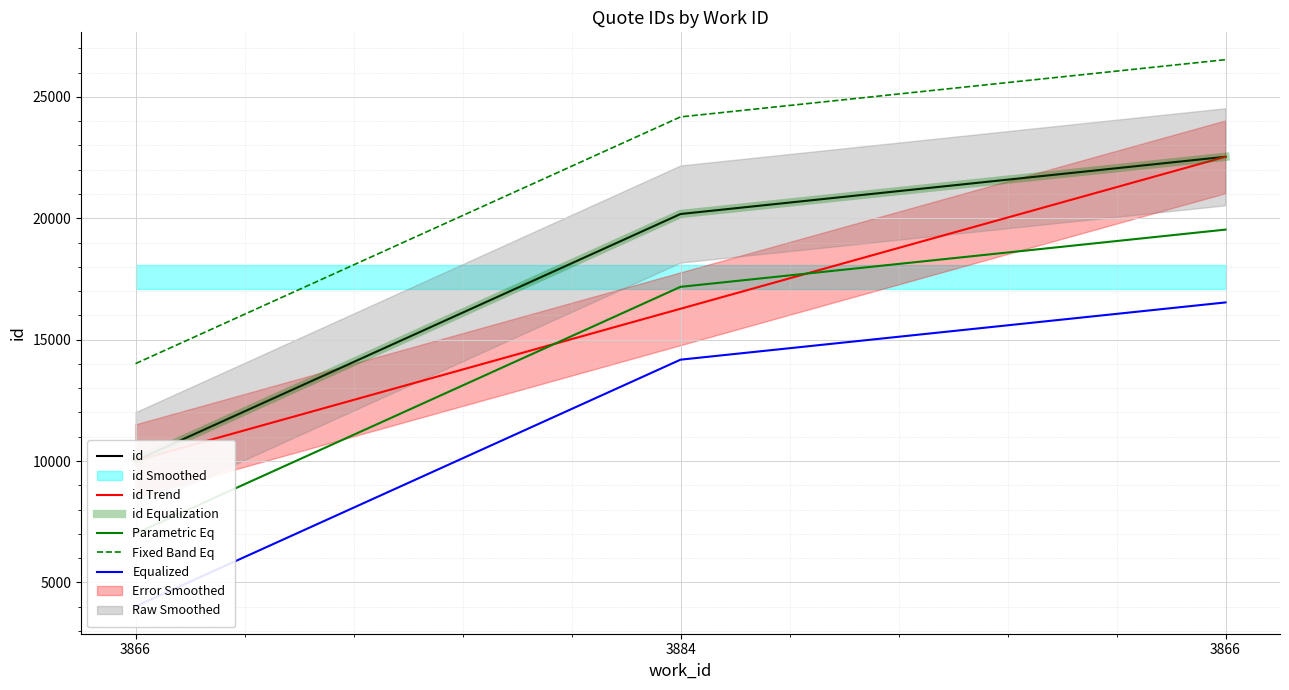

Is the value of id Trend at 3884 greater than the value of Parametric Eq at 3866?

Yes